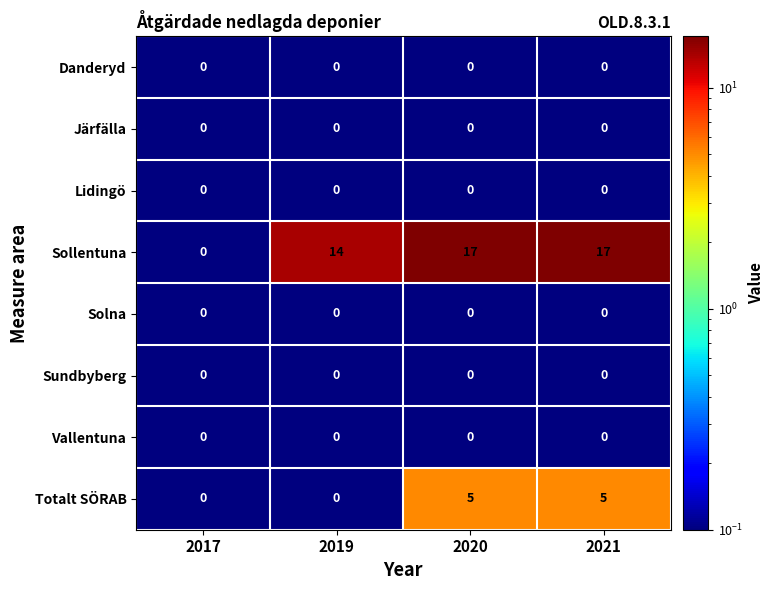

What is the greatest value displayed?

17